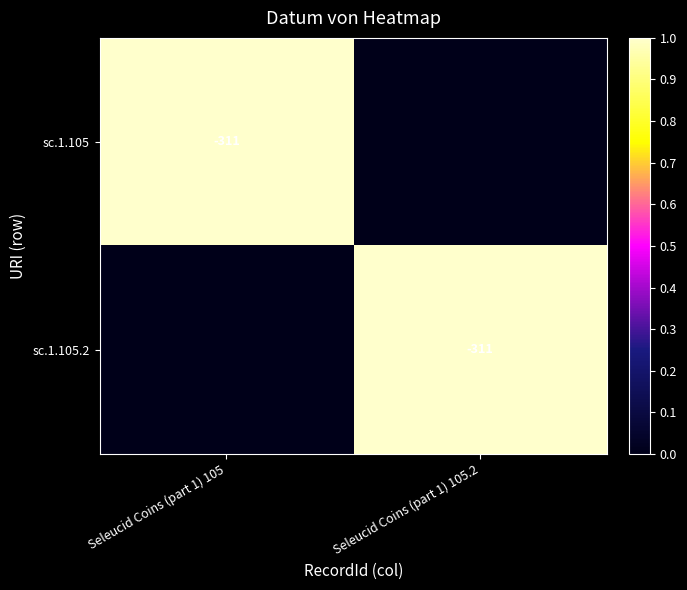

Is it true that sc.1.105 equals -216 at Seleucid Coins (part 1) 105?

False